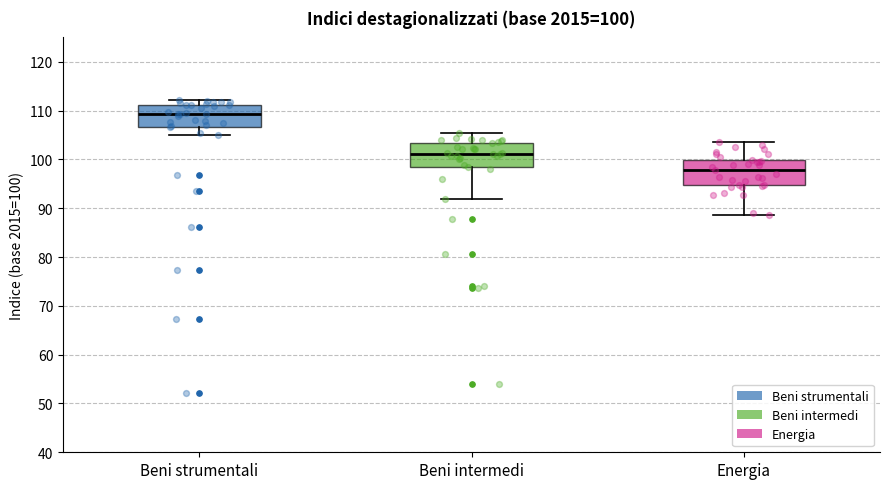

Which box has the lowest median line?

Energia